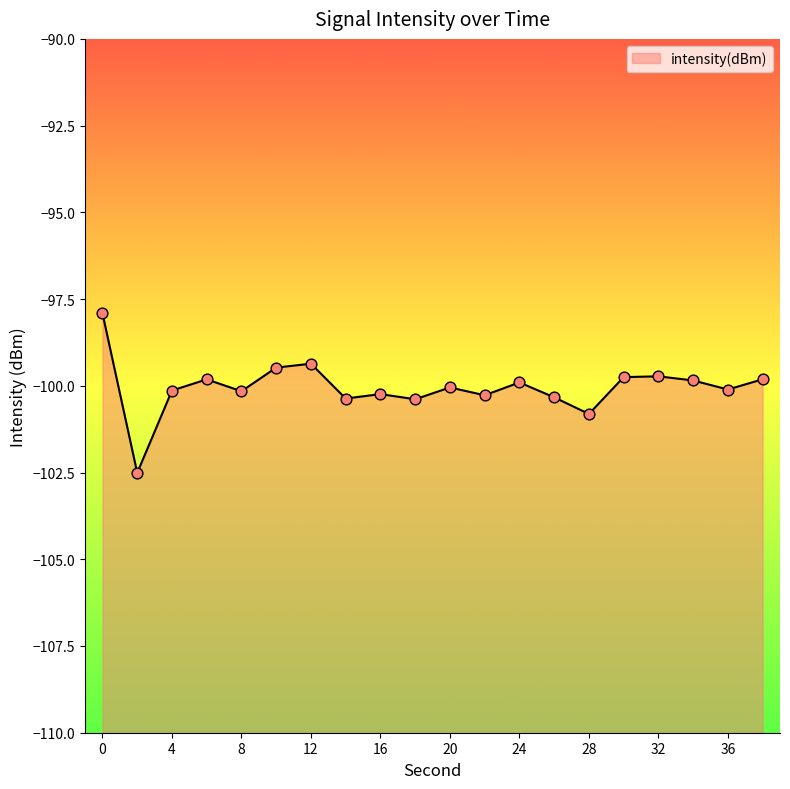

What is the change in value from 20 to 38?

+0.2